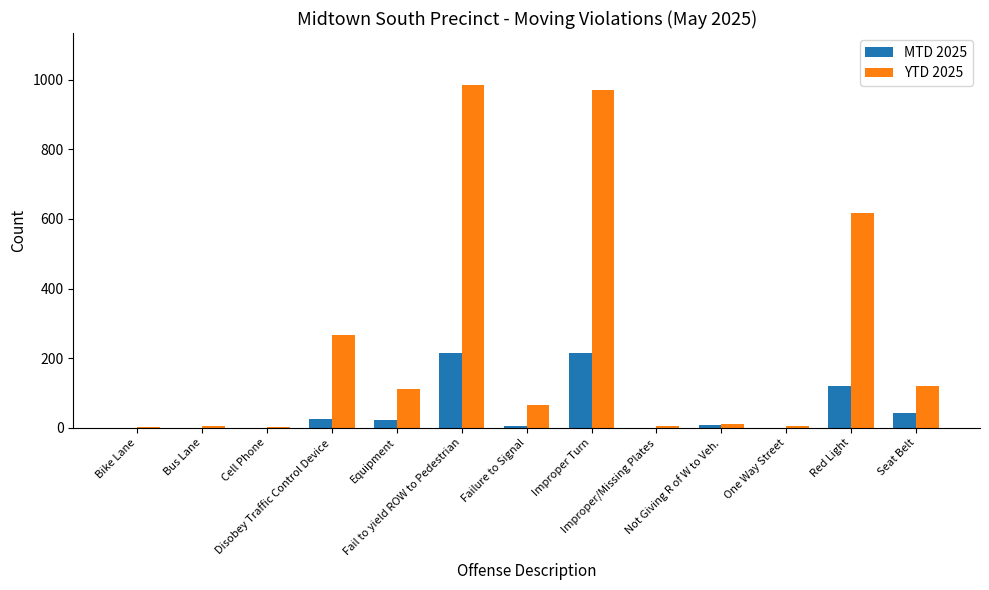

Which series has the largest total across all categories?

YTD 2025